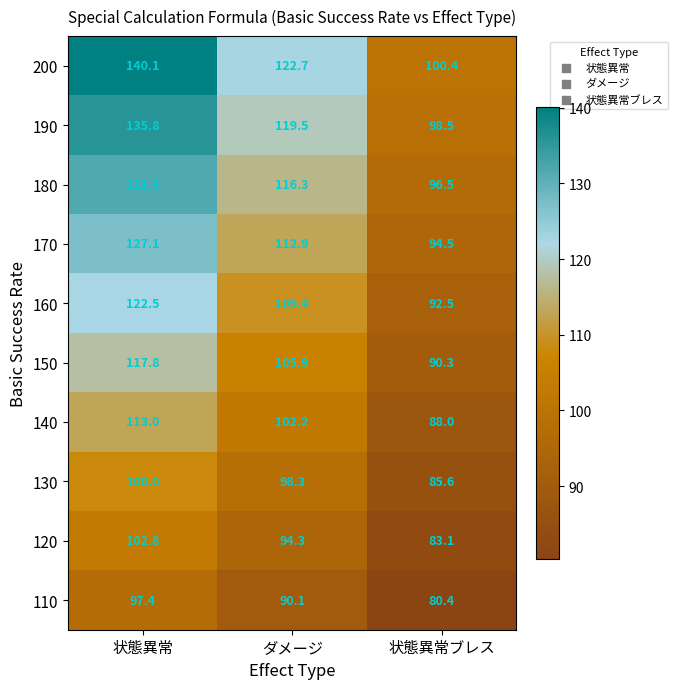

What is the maximum value shown in the chart?

140.1